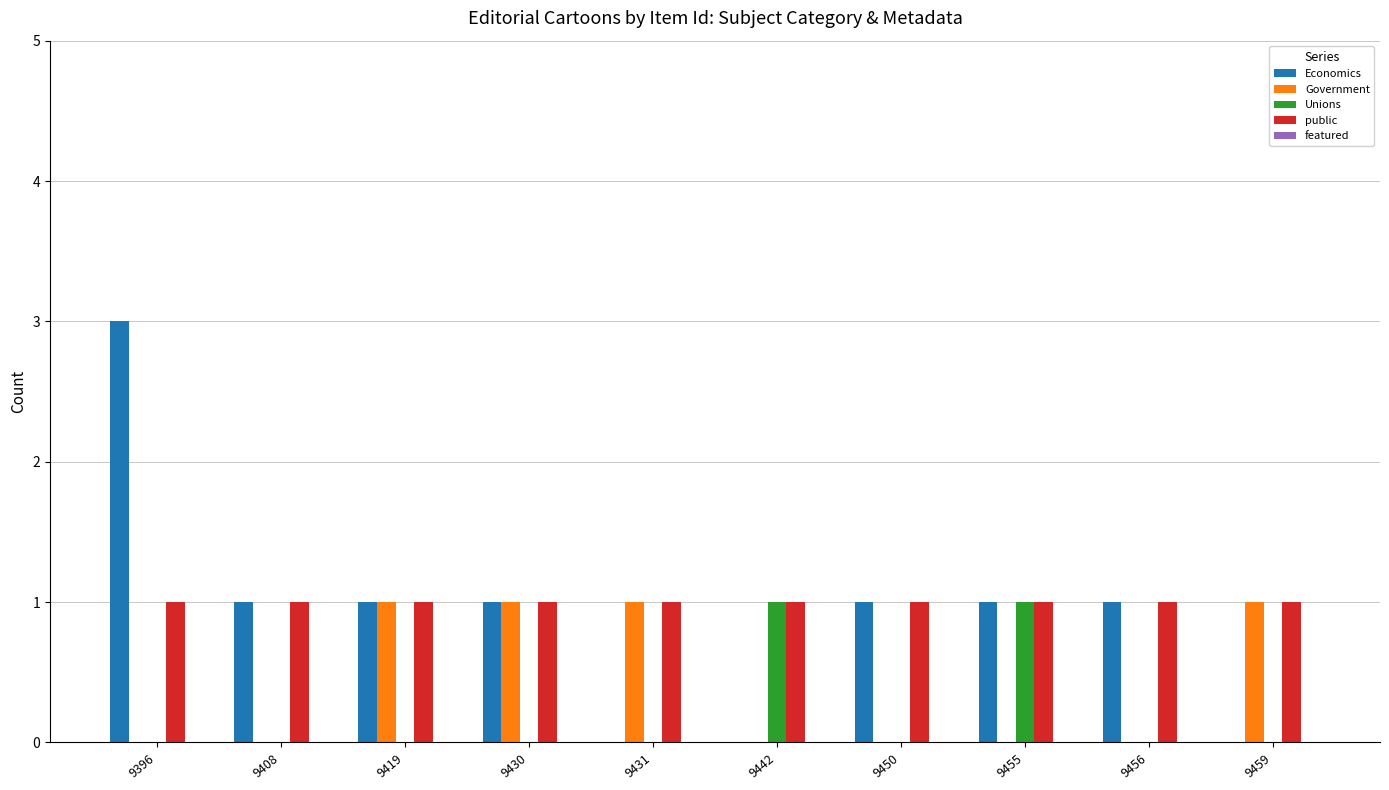

The value of public at 9442 is 2. True or false?

False